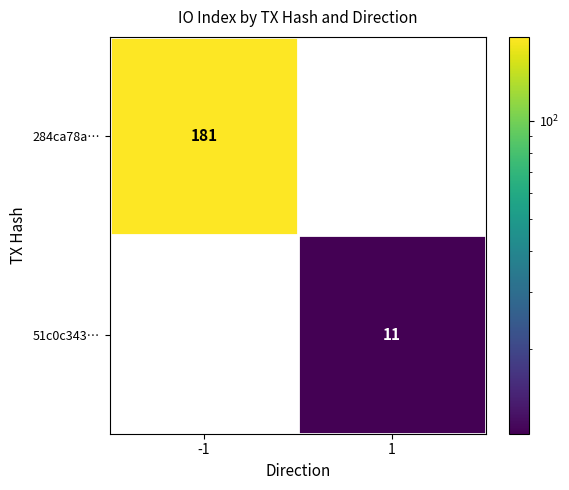

Count the number of categories in the chart.

2